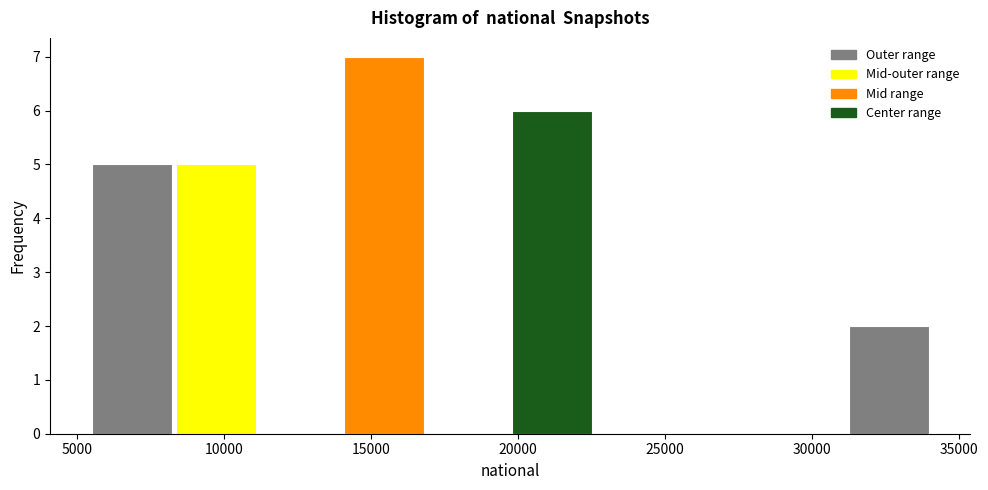

How tall is the bar that spans 8500 to 11000 on the x-axis? Neither the bar edges nor the heights are printed on the chart, so give them approximately, as read against the axes.

5